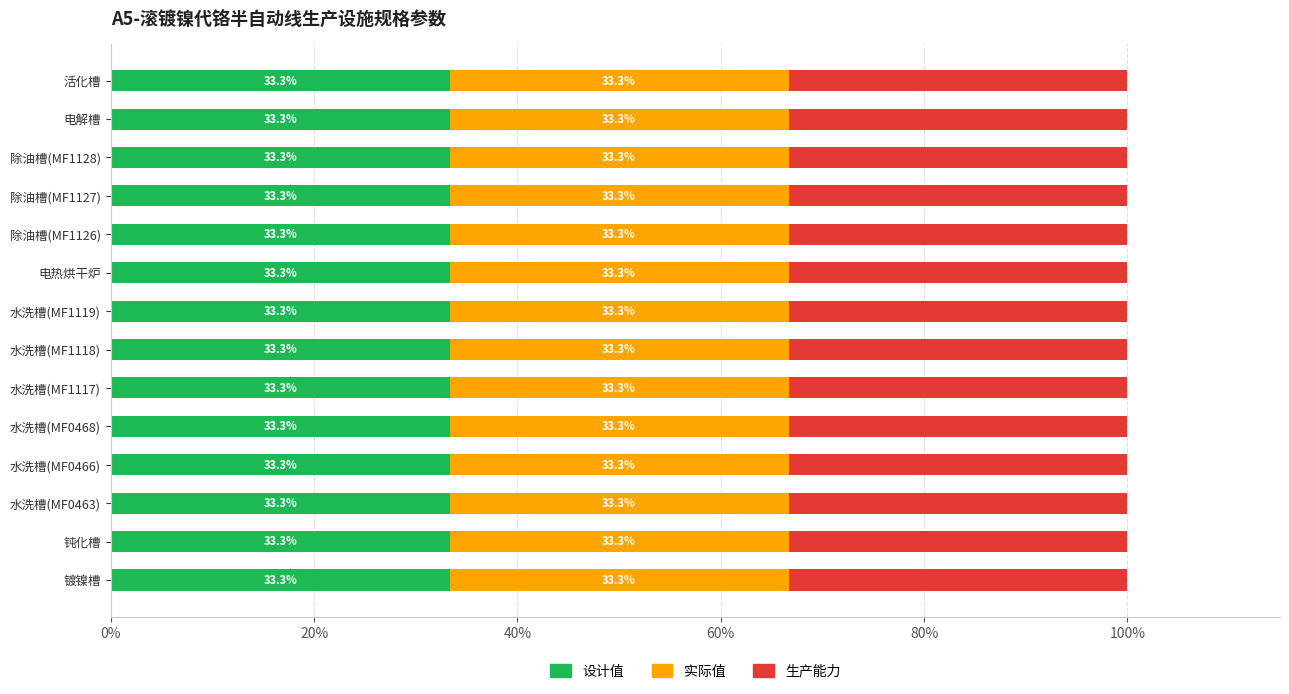

List the labels in order of 生产能力 value, largest first.

电热烘干炉, 镀镍槽, 钝化槽, 水洗槽(MF0463), 水洗槽(MF0466), 水洗槽(MF0468), 水洗槽(MF1117), 水洗槽(MF1118), 水洗槽(MF1119), 除油槽(MF1126), 除油槽(MF1127), 除油槽(MF1128), 电解槽, 活化槽